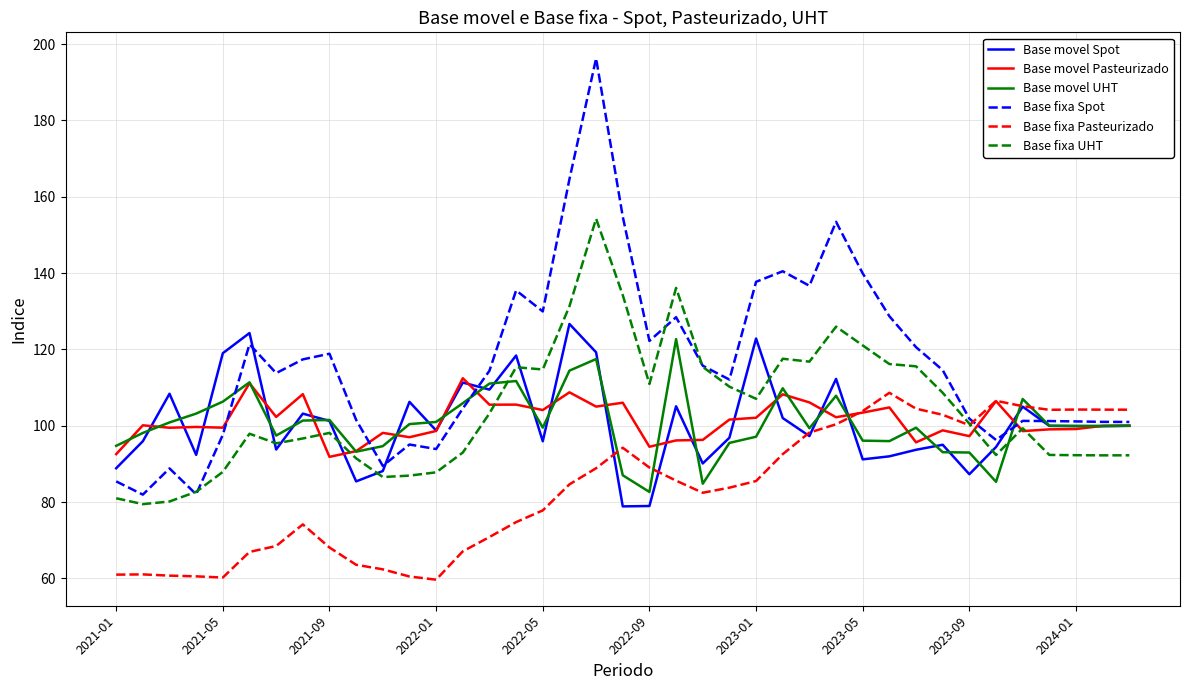

Does the chart have visible grid lines?

Yes